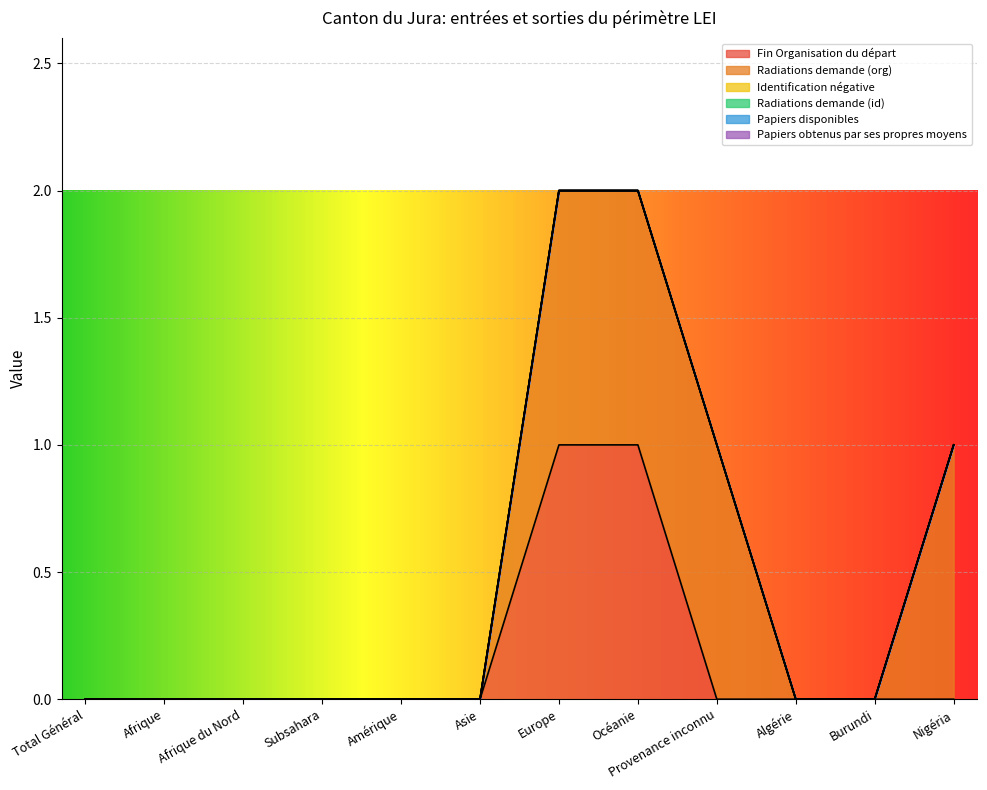

True or false: Radiations demande (id) and Radiations demande (org) cross at least once.

False